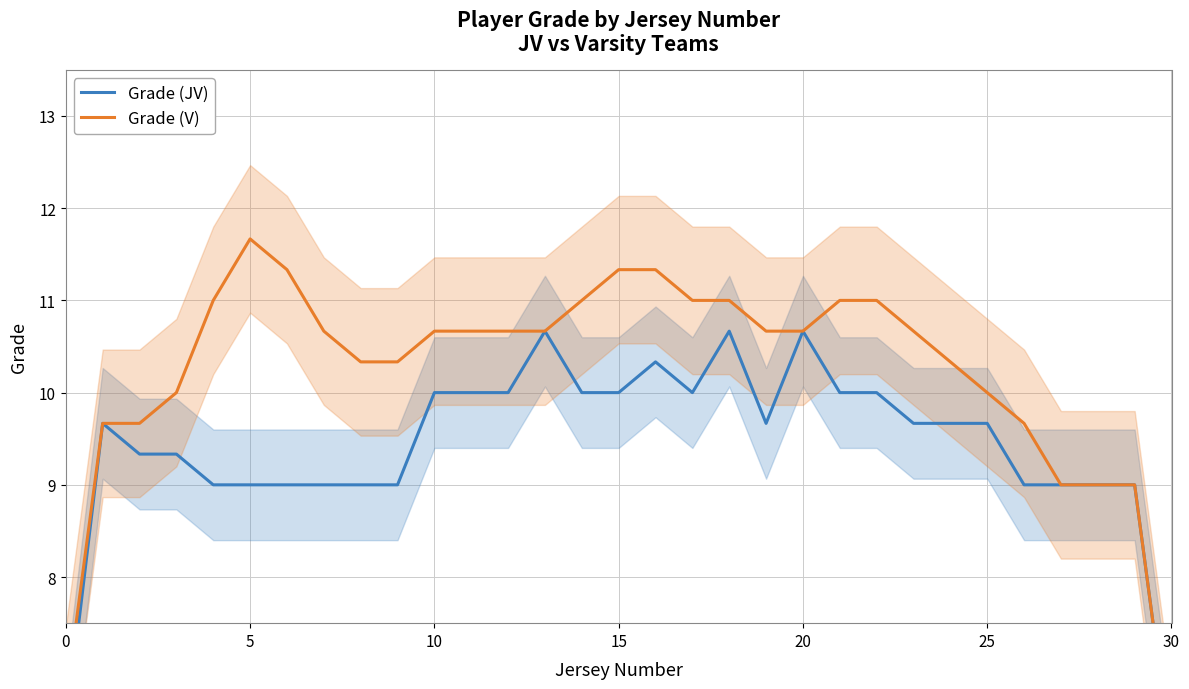

Does the chart display data point markers on the line(s)?

No